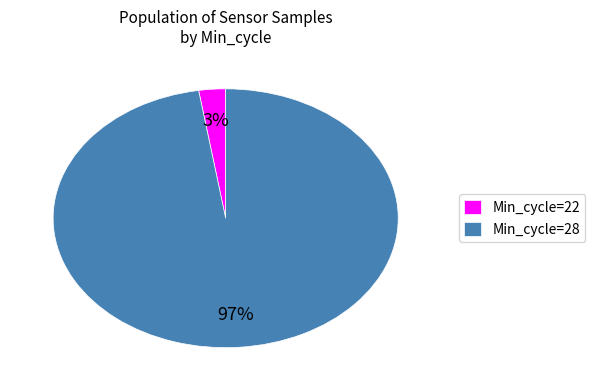

Which slice is the smallest?

Min_cycle=22